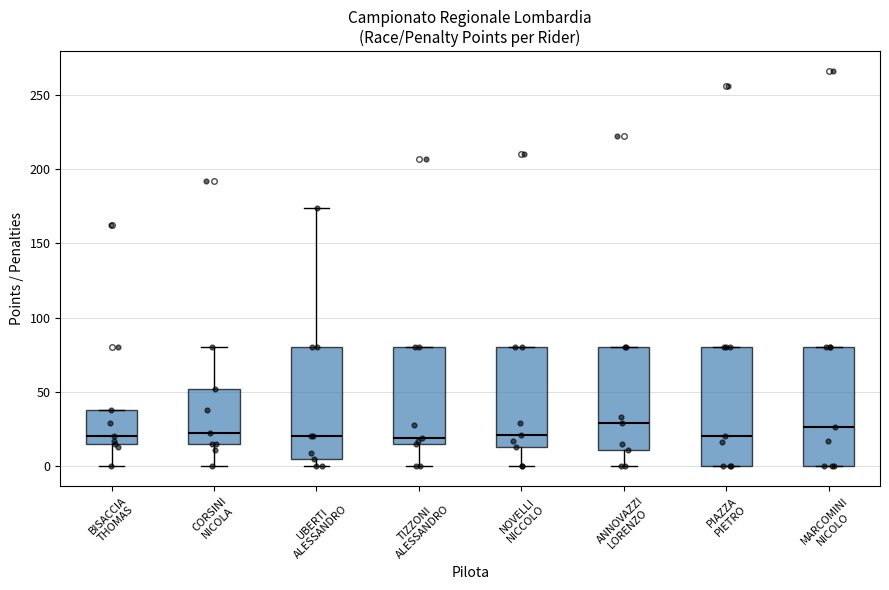

Reading left to right, transcribe this box plot: for each box, give where its median line is, the range the box spans, and where its two whiskers end, as read against the y-axis. The values are not printed on the chart, so give them approximately, as read against the axis.

BISACCIA THOMAS: median 20, box 15 to 40, whiskers 0 to 40
CORSINI NICOLA: median 20, box 15 to 50, whiskers 0 to 80
UBERTI ALESSANDRO: median 20, box 5 to 80, whiskers 0 to 175
TIZZONI ALESSANDRO: median 20, box 15 to 80, whiskers 0 to 80
NOVELLI NICCOLO: median 20, box 15 to 80, whiskers 0 to 80
ANNOVAZZI LORENZO: median 30, box 10 to 80, whiskers 0 to 80
PIAZZA PIETRO: median 20, box 0 to 80, whiskers 0 to 80
MARCOMINI NICOLO: median 25, box 0 to 80, whiskers 0 to 80